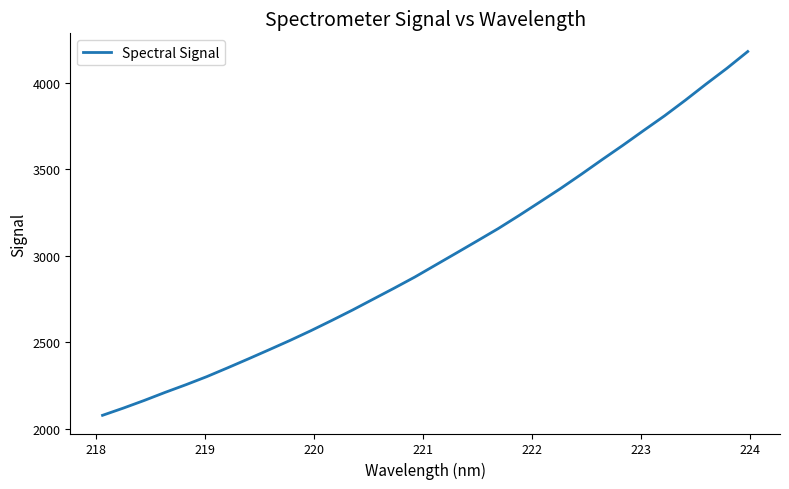

True or false: there are more than 0 points higher than both neighbors.

False